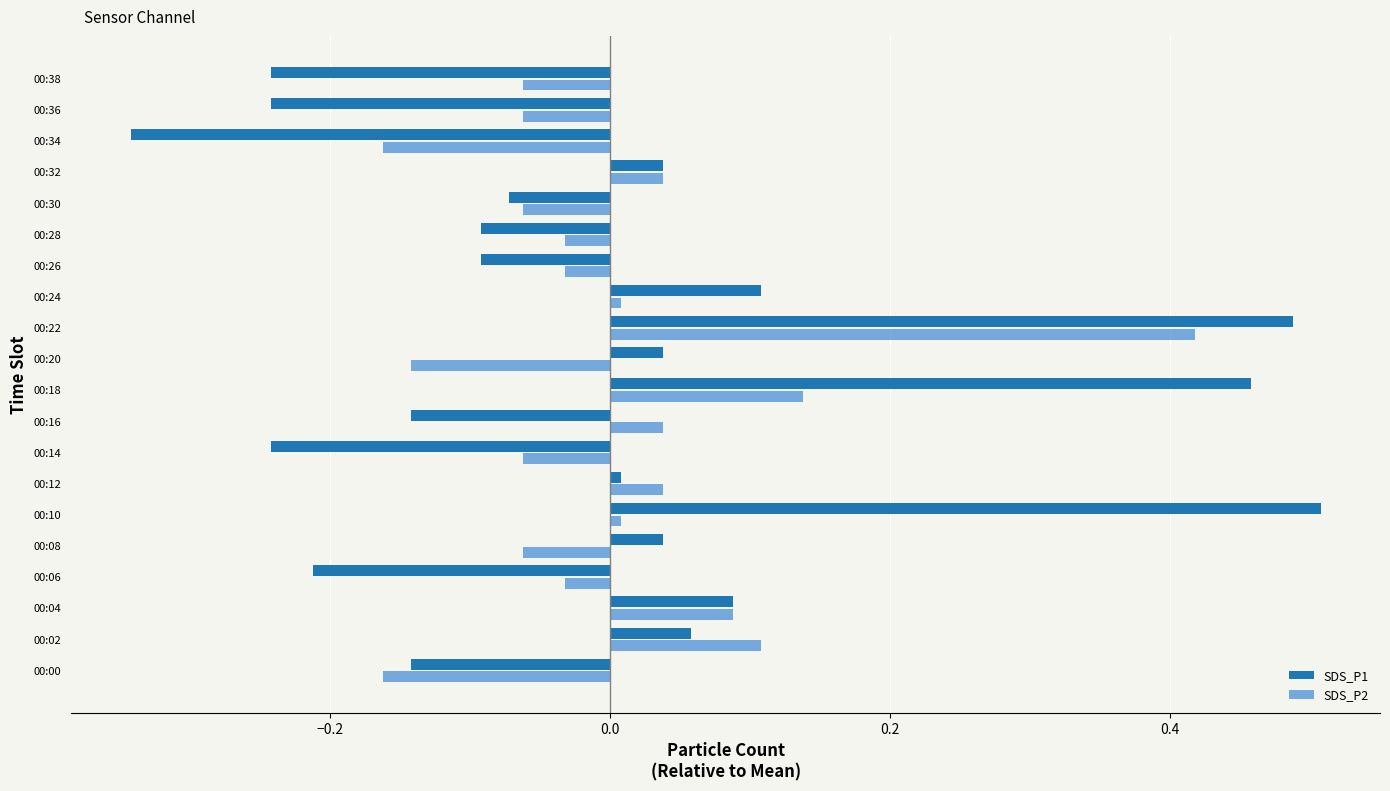

At which category is the sum across all series the highest?

00:22